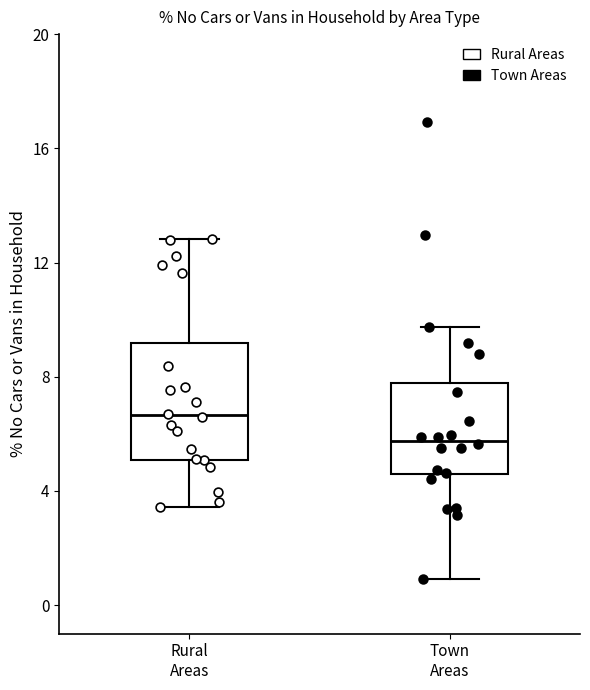

Comparing the boxes themselves (not the whiskers), which one is the tallest?

Rural Areas